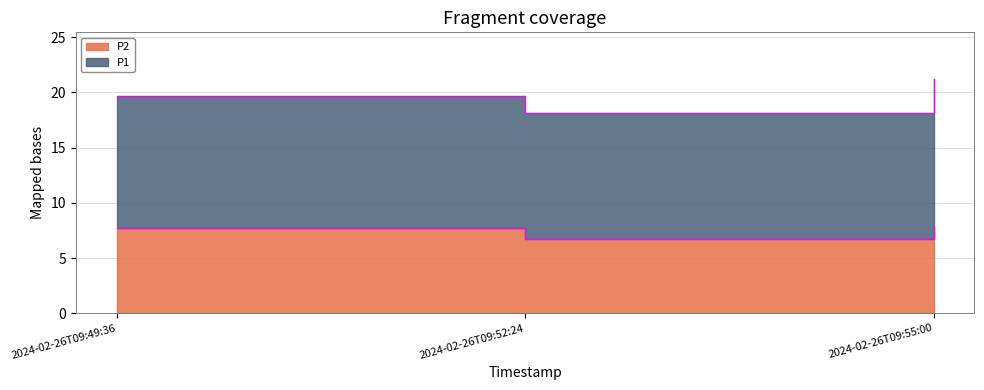

Approximately how many times larger is the value at 2024-02-26T09:52:24 compared to 2024-02-26T09:49:36?

0.9